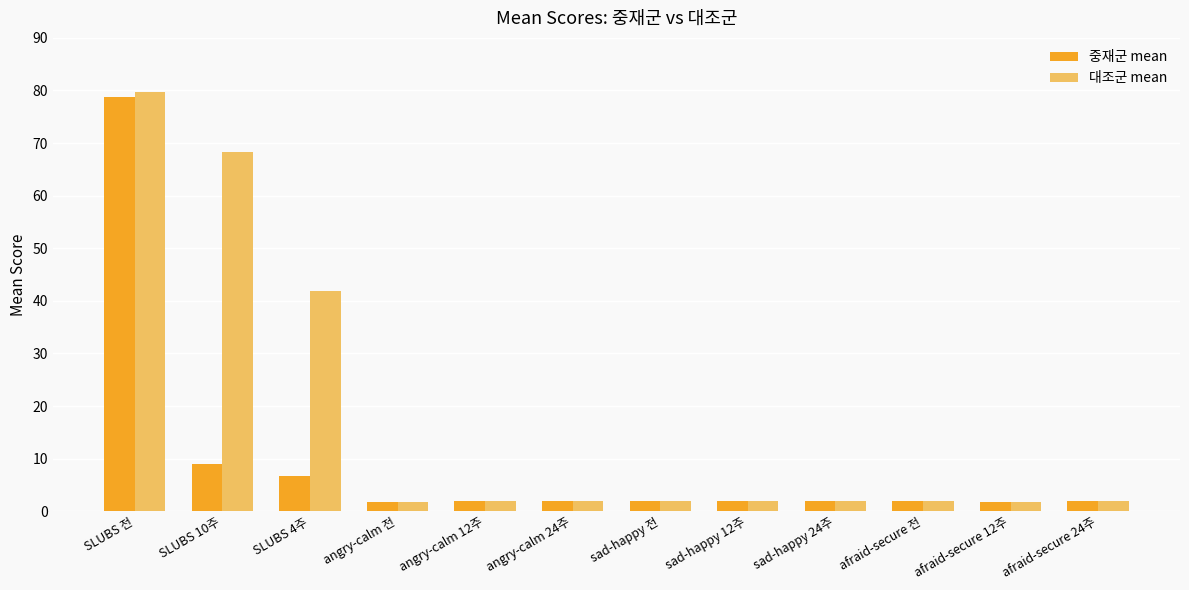

What are all the series names shown in the legend?

중재군 mean, 대조군 mean